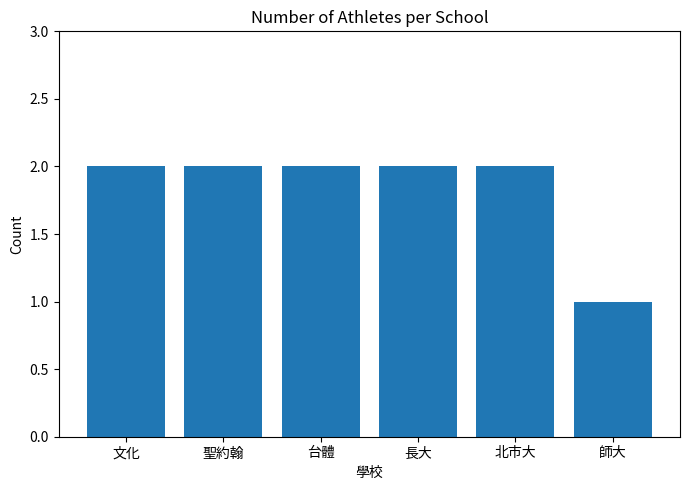

Reading left to right, list all the values displayed in this chart.

文化=2	聖約翰=2	台體=2	長大=2	北市大=2	師大=1